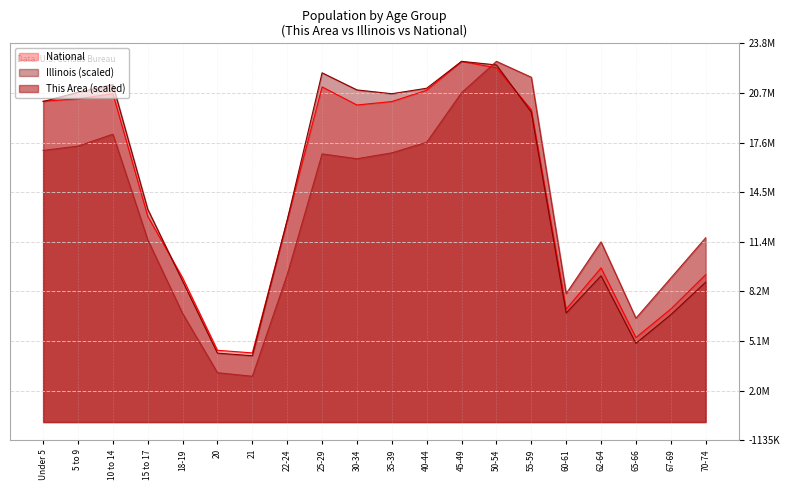

Which label corresponds to the smallest value in the chart?

21